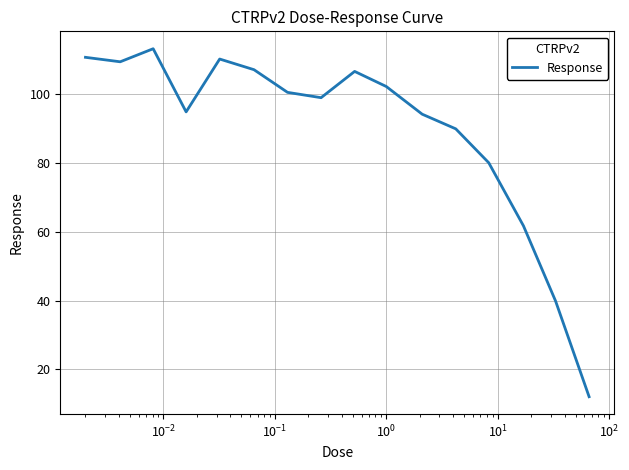

What is the greatest value displayed?

113.3